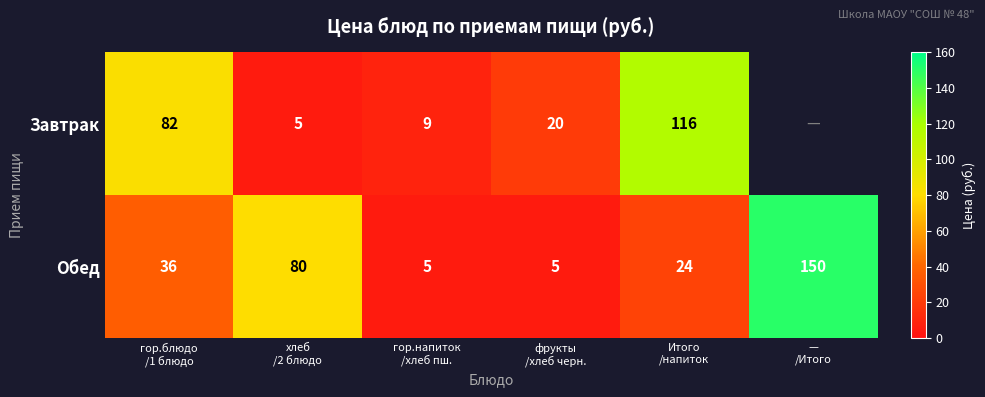

At which category does the chart reach its peak across all series?

—
/Итого